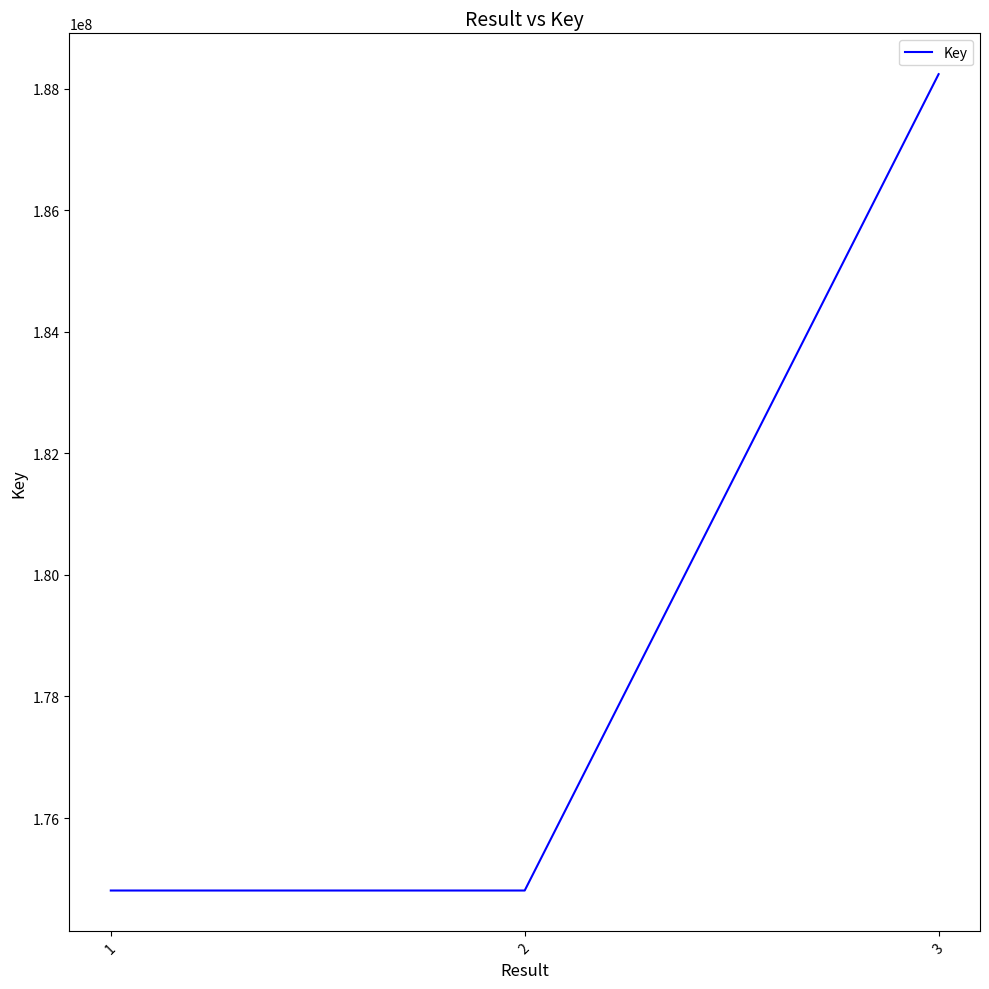

At which category does the chart reach its peak across all series?

3